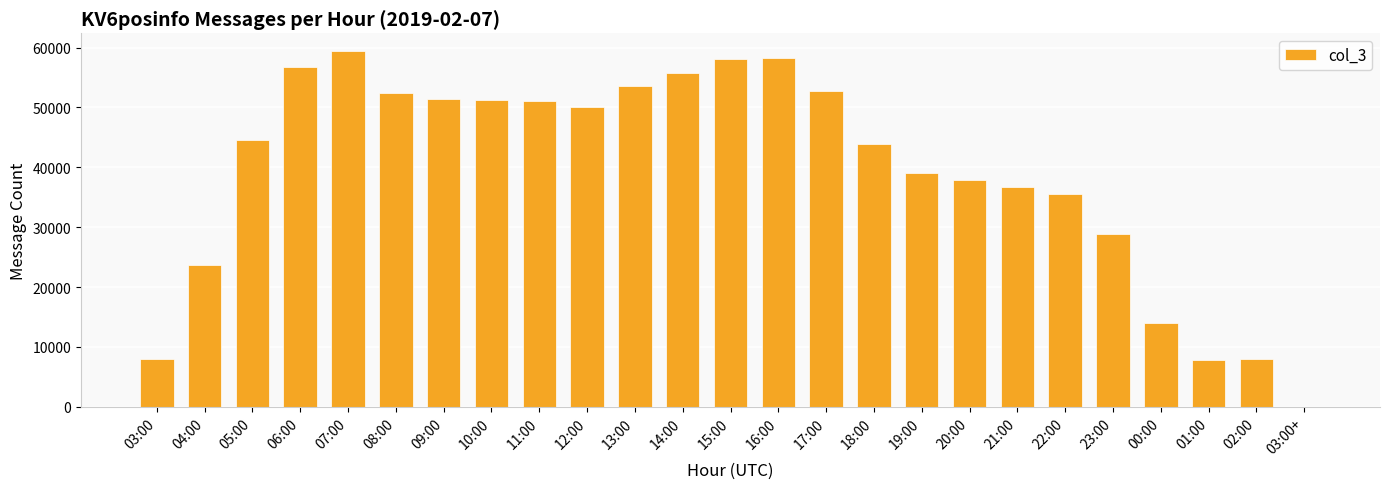

What is the maximum value shown in the chart?

59407